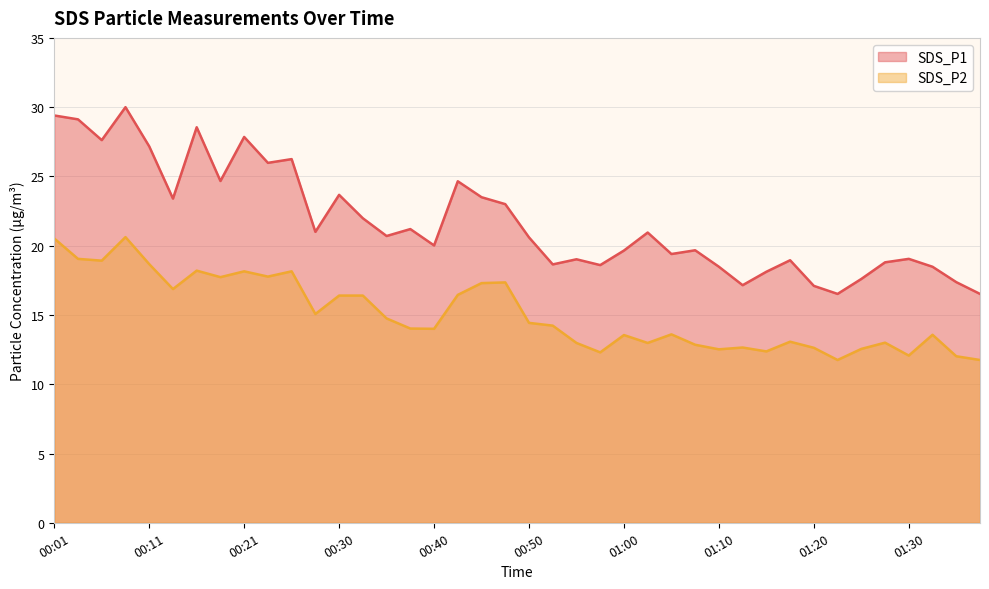

True or false: SDS_P1 and SDS_P2 intersect in this chart.

False